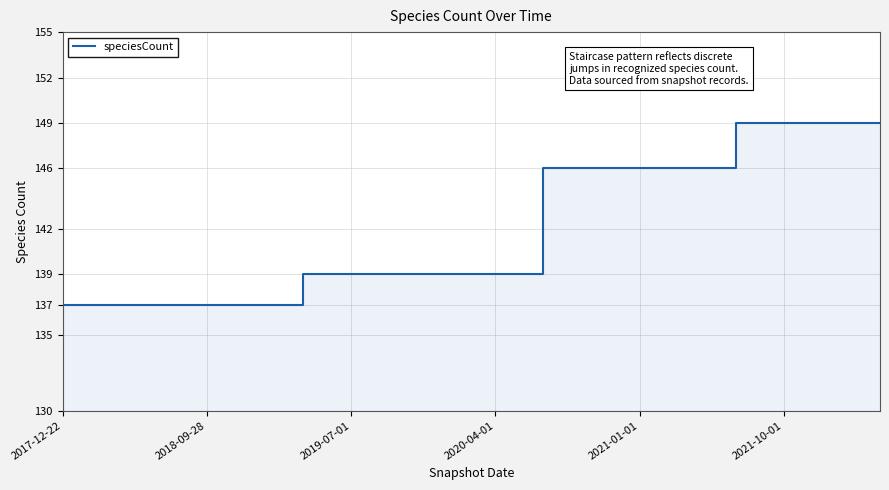

How many lines are shown in the chart?

1